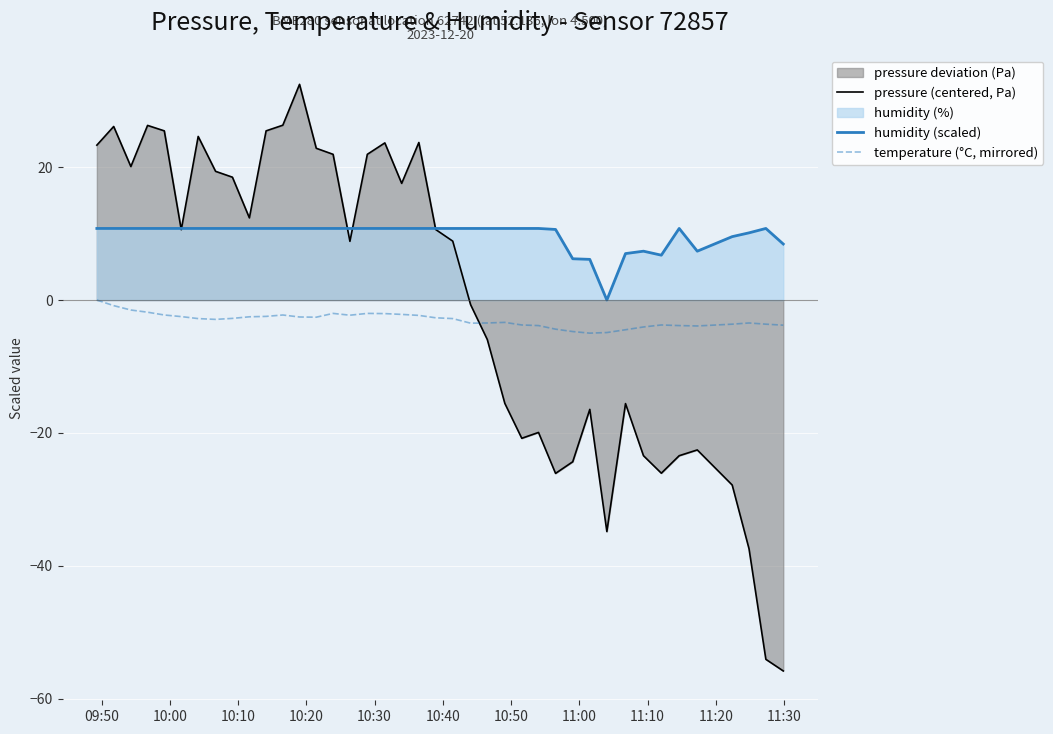

Which series has the largest range (max minus min)?

pressure (centered, Pa)